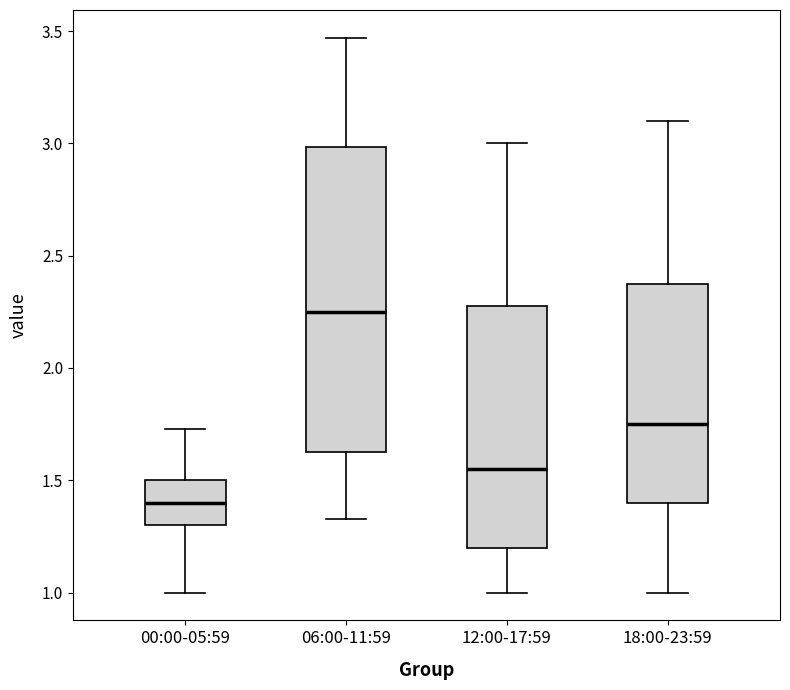

Which box has the lowest median line?

00:00-05:59